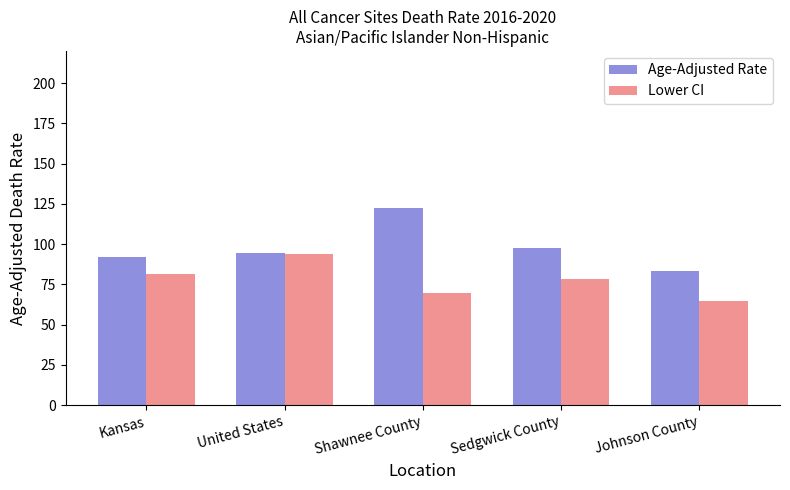

How many bars are there in total?

10